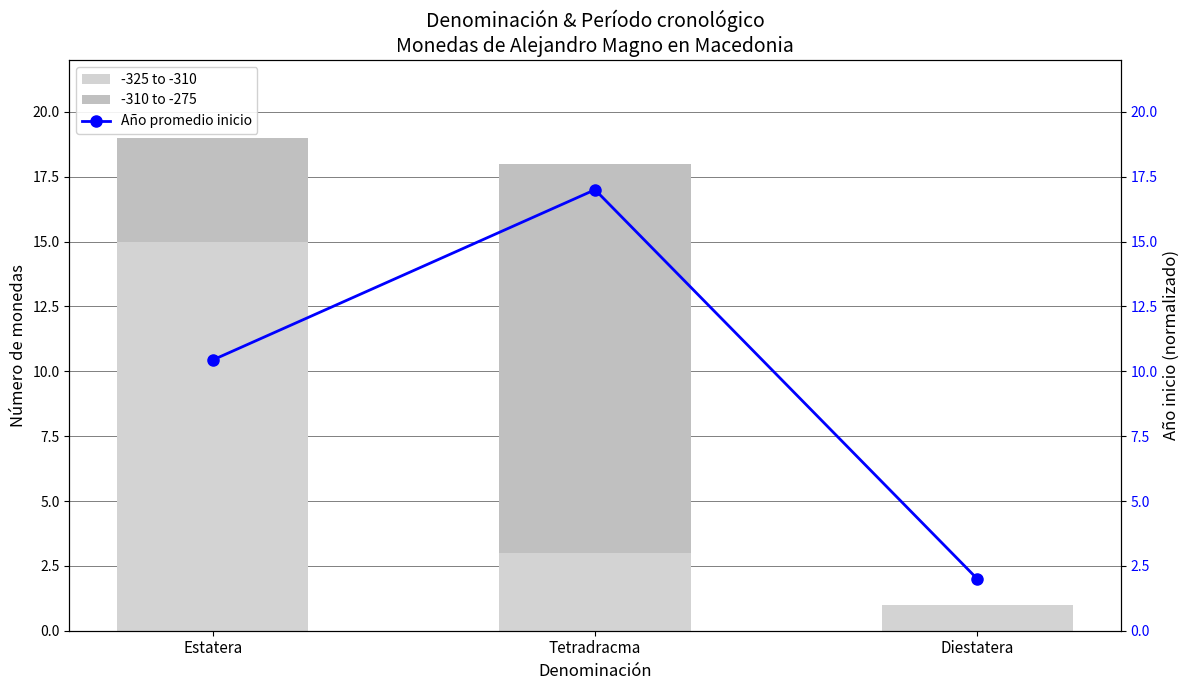

At which label does -310 to -275 reach its minimum?

Diestatera